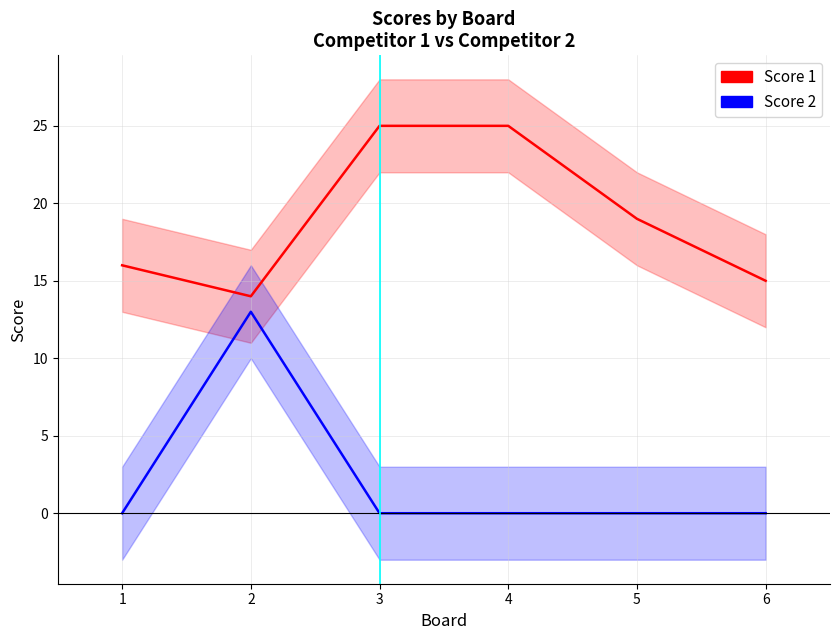

Rank the series by their maximum value, from highest to lowest.

Score 1, Score 2